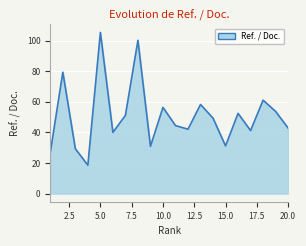

What is the maximum value shown in the chart?

105.3